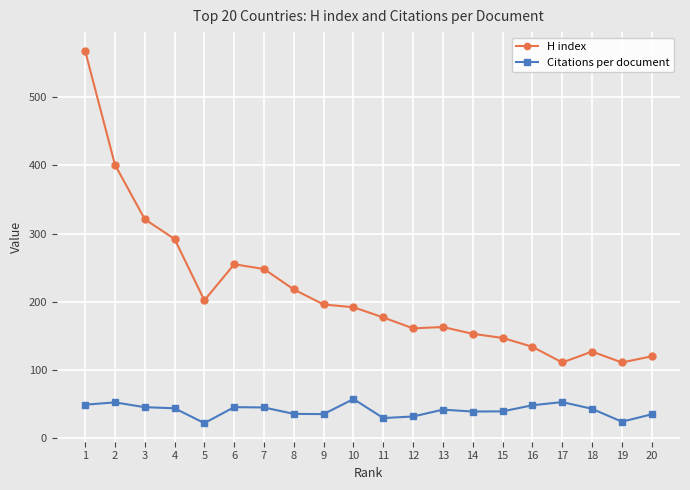

How many lines are shown in the chart?

2